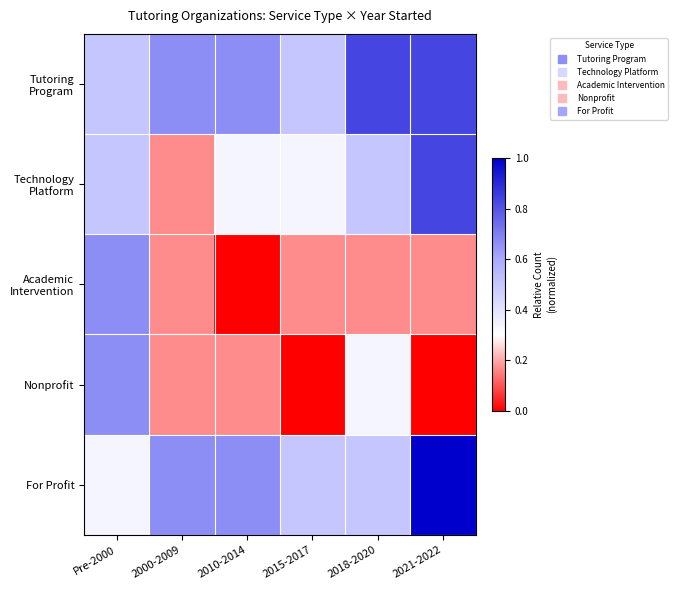

Between 2010-2014 and 2000-2009, which is larger?

2010-2014